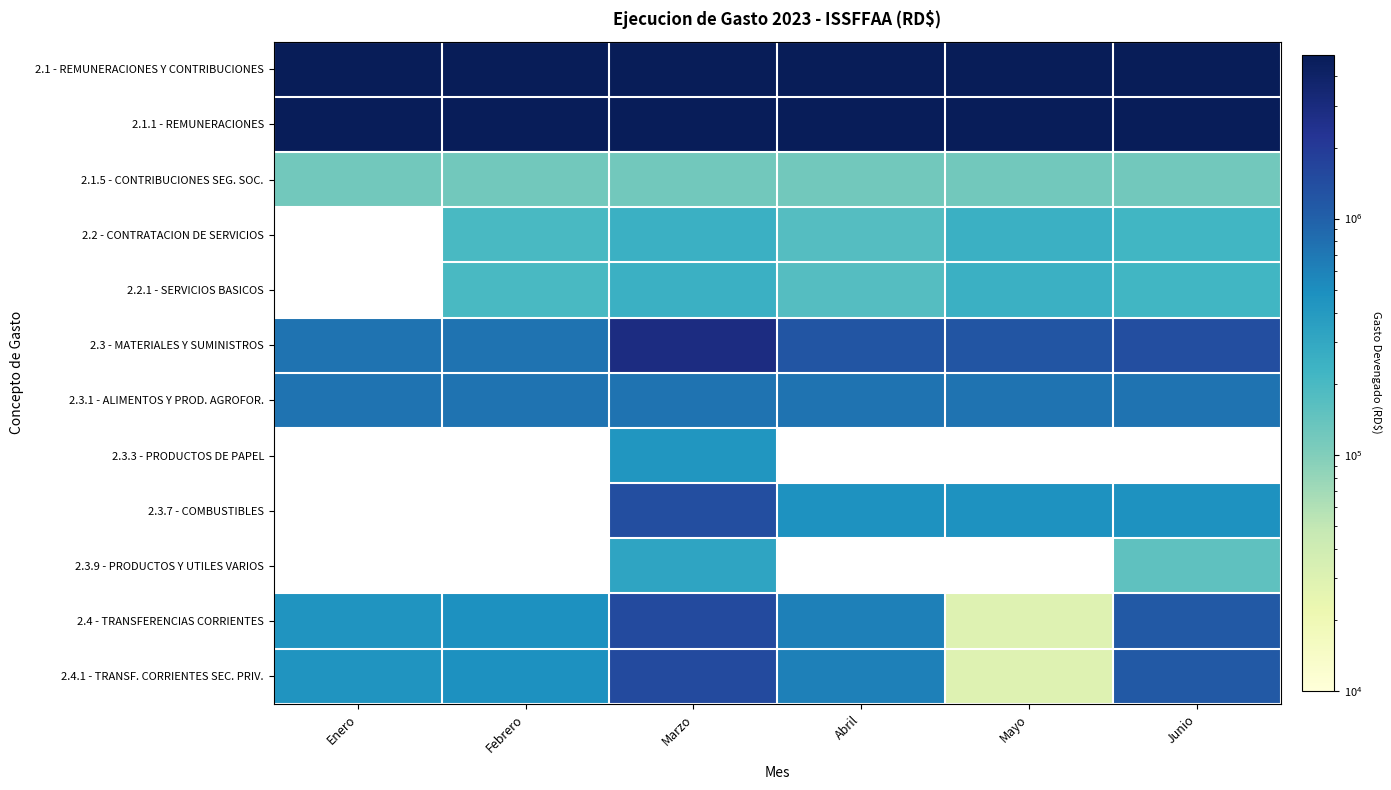

Is it true that 2.1.5 - CONTRIBUCIONES SEG. SOC. equals 191457.5 at Marzo?

False